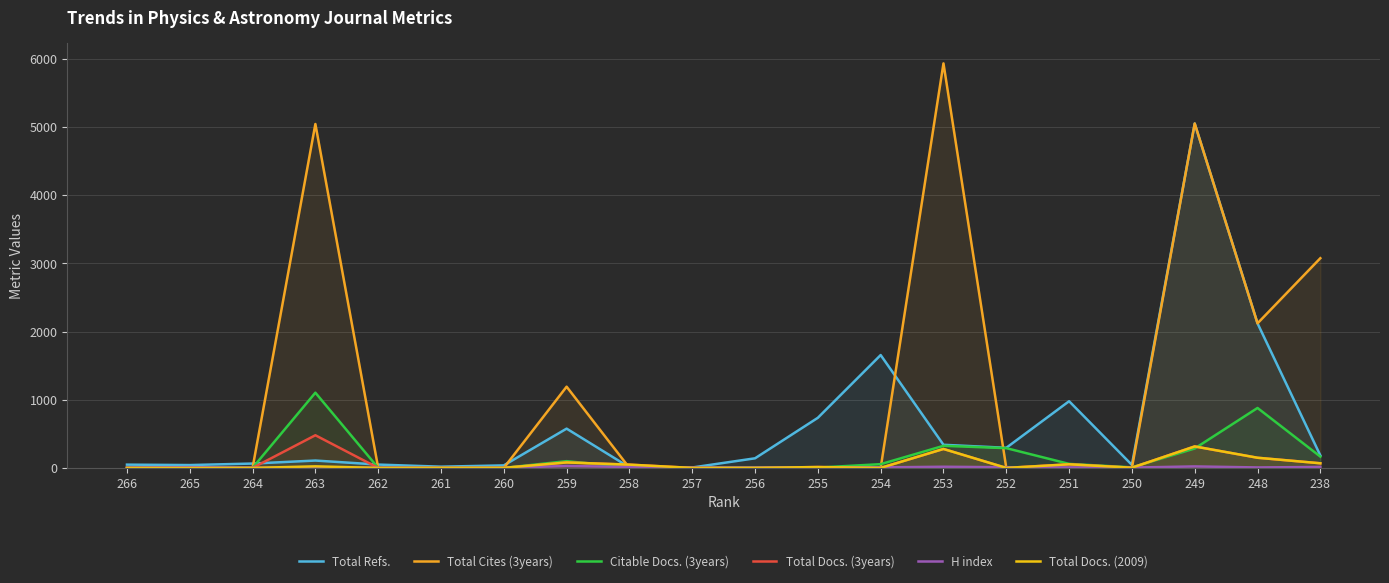

Where does the H index series first go above 7?

265